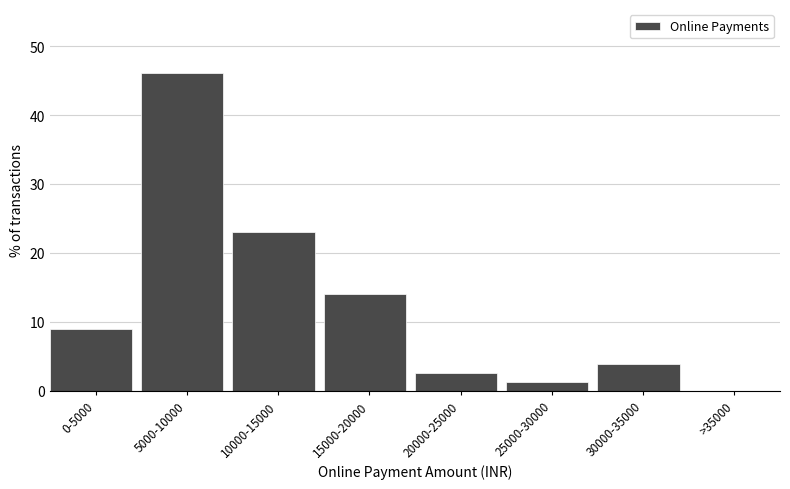

Reading right to left, list all the values displayed in this chart.

>35000=0.0	30000-35000=3.8	25000-30000=1.3	20000-25000=2.6	15000-20000=14.1	10000-15000=23.1	5000-10000=46.2	0-5000=9.0